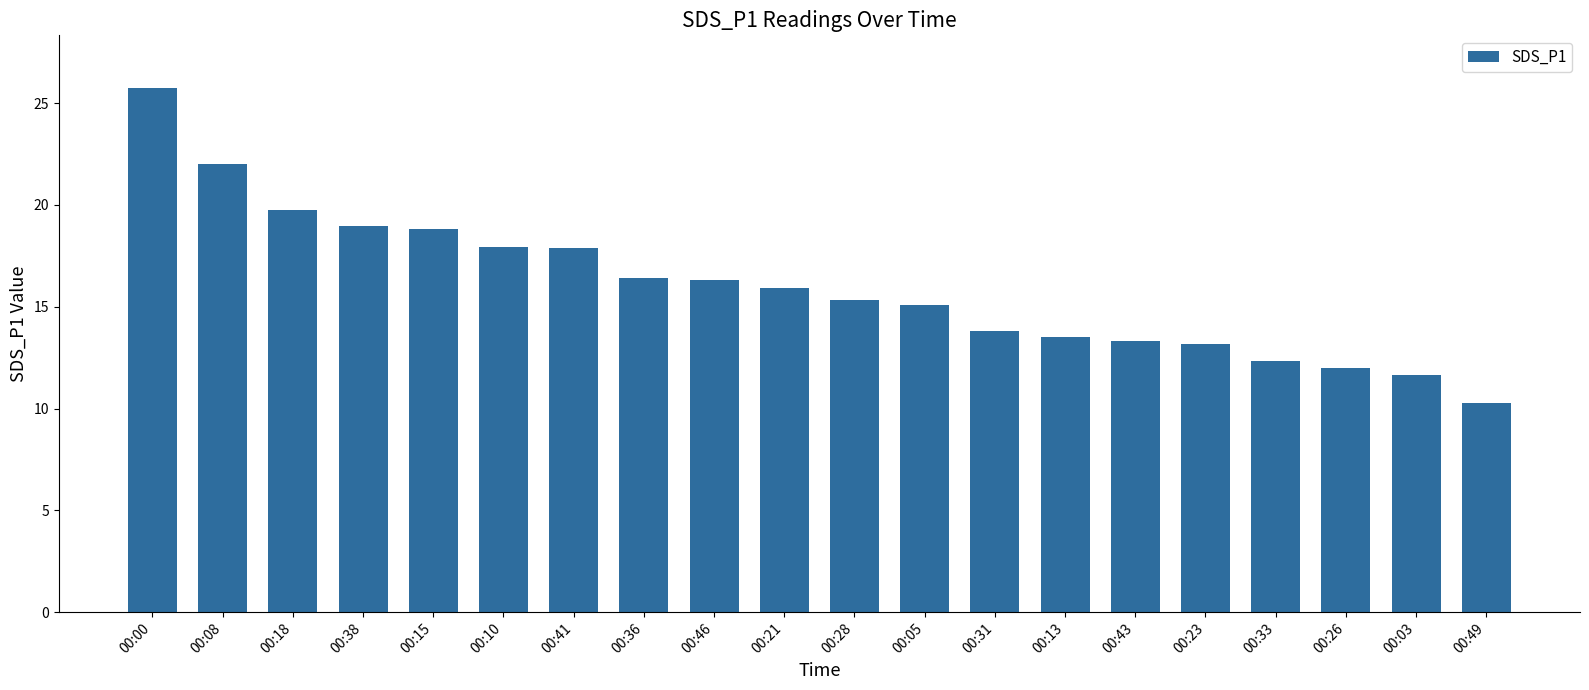

What position from the right is 00:31?

8